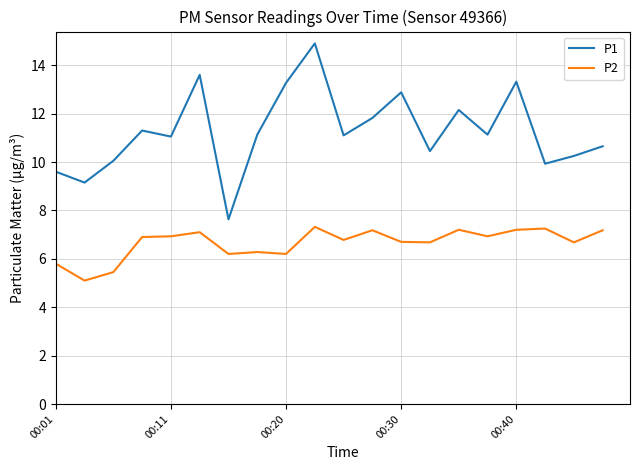

True or false: P1 and P2 intersect in this chart.

False